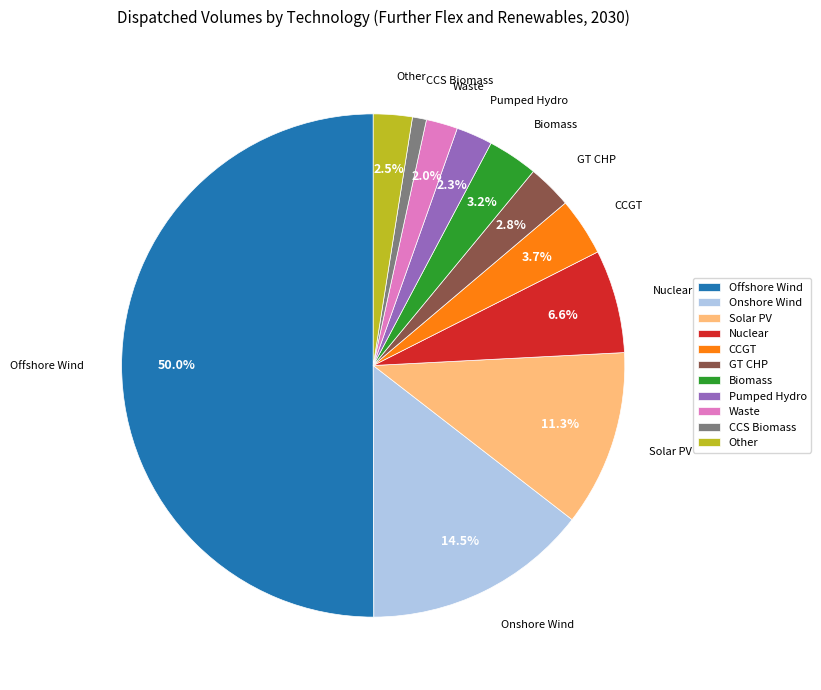

What is the total percentage of Other and CCGT?

6.2%